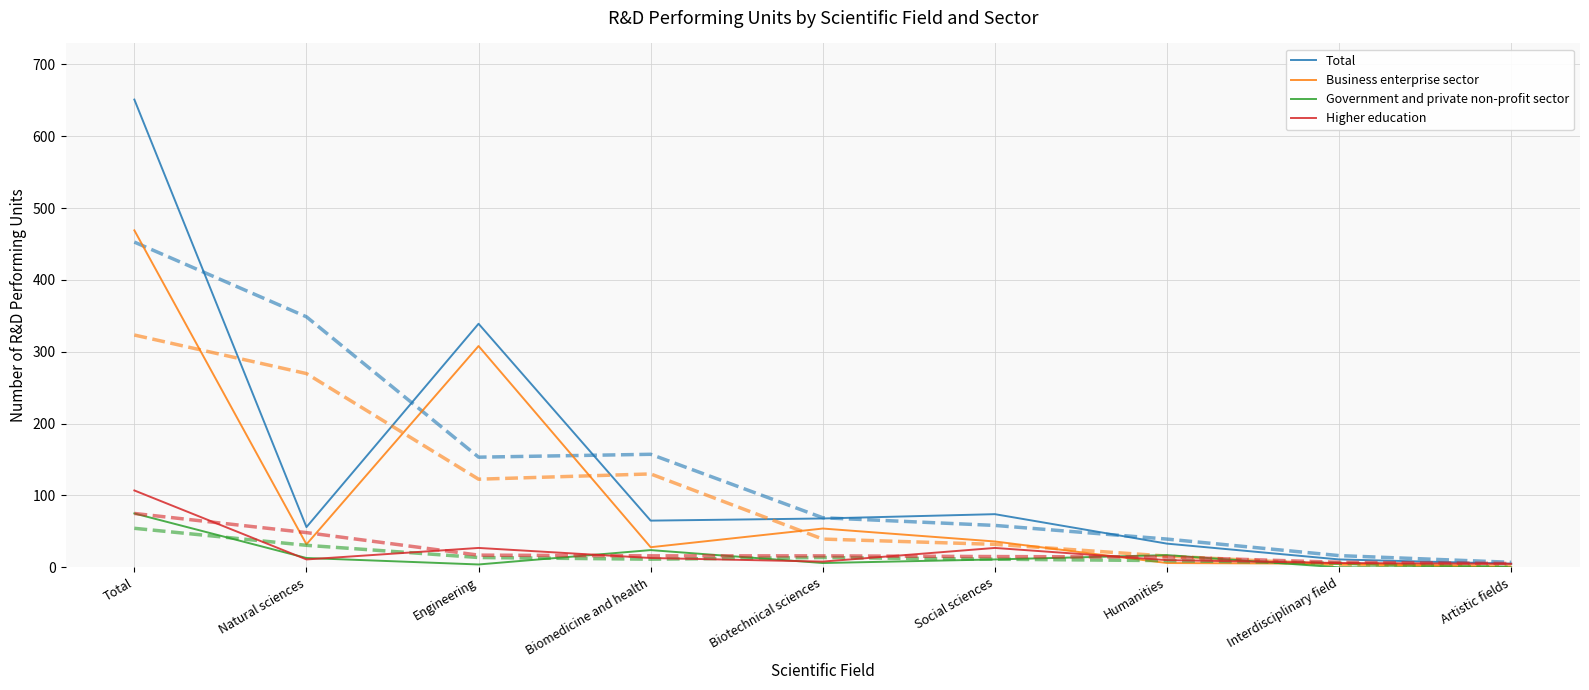

At Humanities, list the series in order from largest to smallest.

Total, Government and private non-profit sector, Higher education, Business enterprise sector